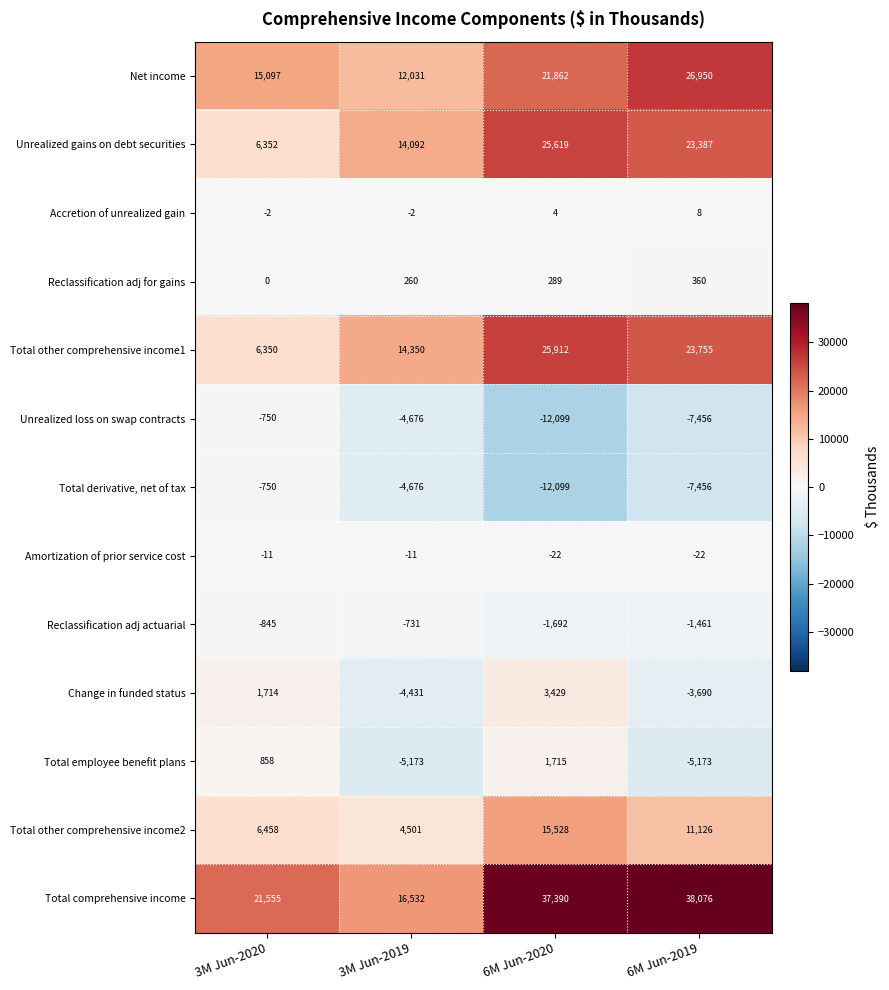

Which series has the widest spread of values?

Total comprehensive income